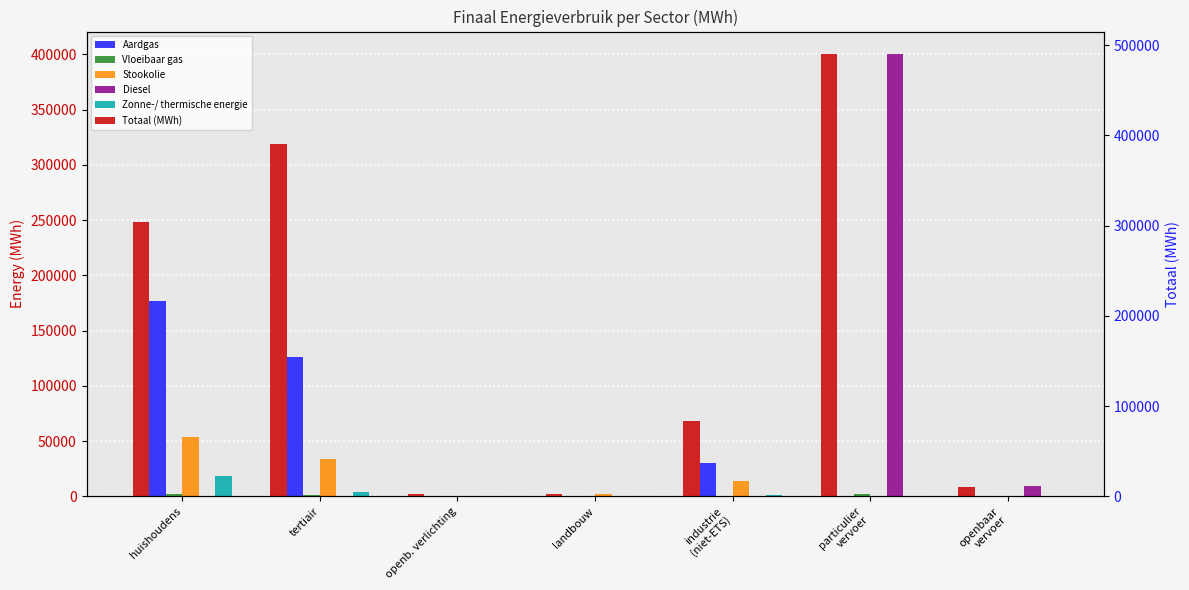

At which label does Diesel reach its minimum?

huishoudens